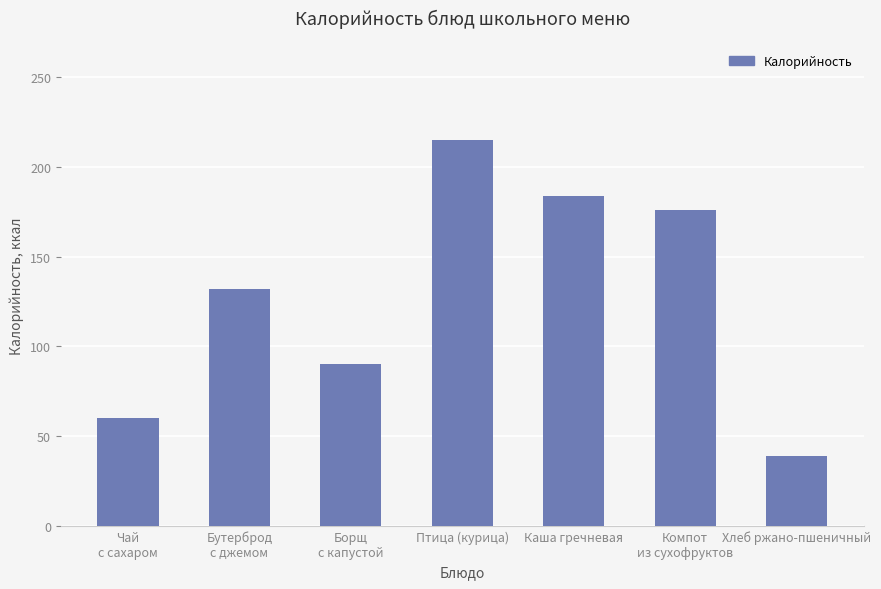

Reading left to right, transcribe all the data shown in this chart.

60	132	90	215	184	176	39